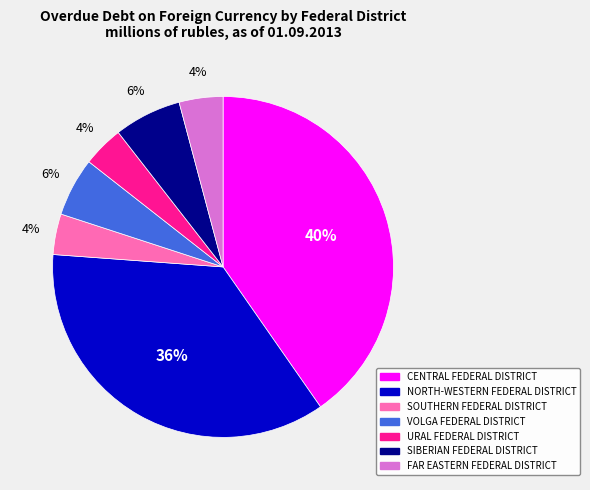

Is the sum of SIBERIAN FEDERAL DISTRICT and URAL FEDERAL DISTRICT greater than half?

No